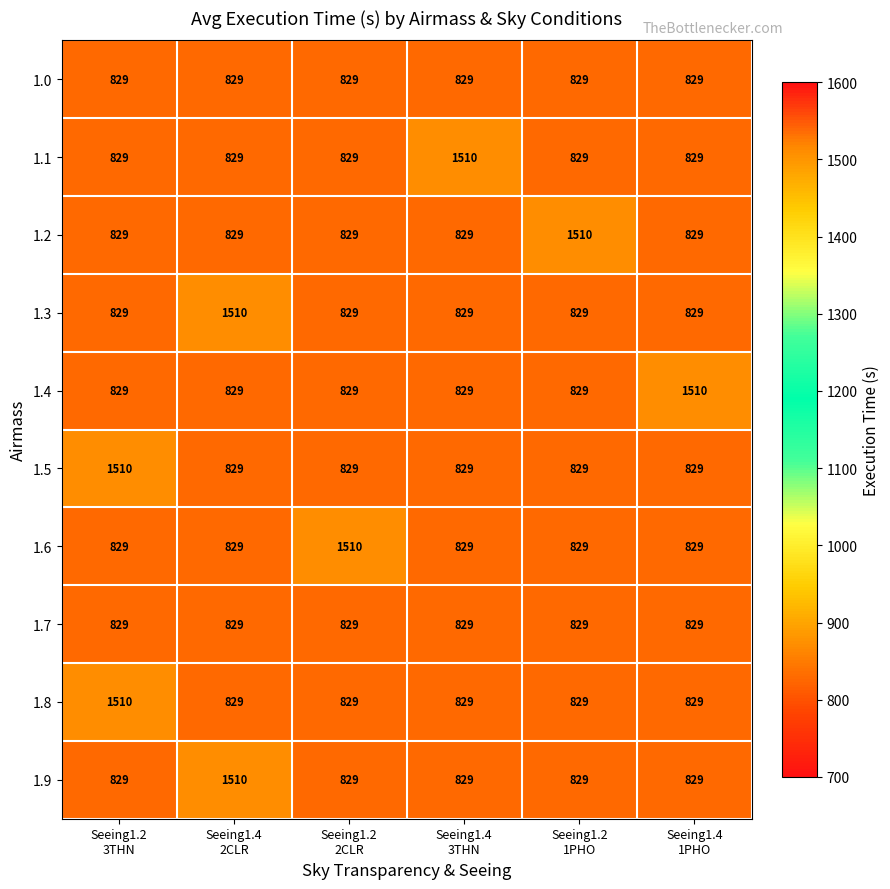

At how many categories does at least one series exceed 1379?

6